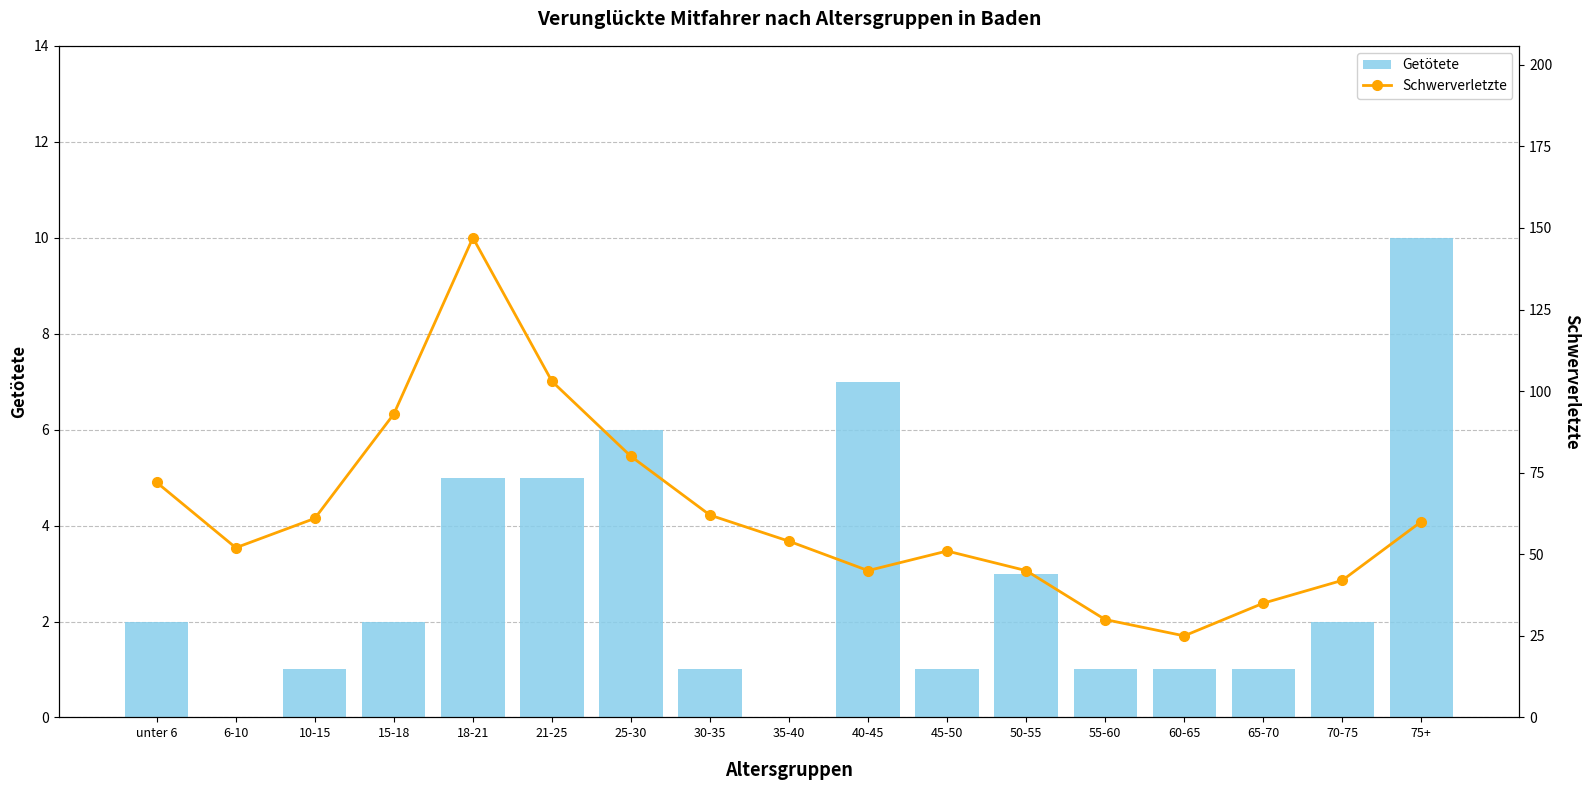

Is it true that Getötete equals 3 at unter 6?

False